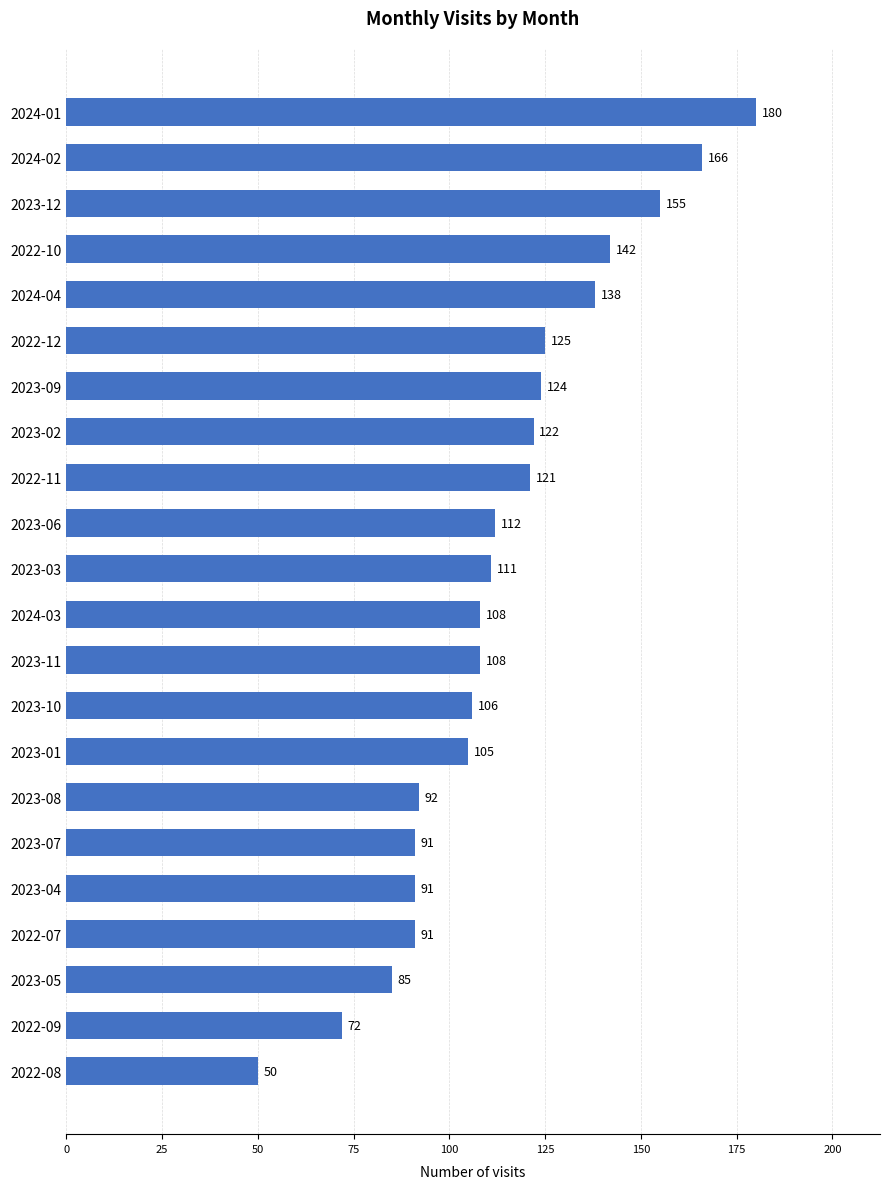

Reading top to bottom, transcribe all the data shown in this chart.

180	166	155	142	138	125	124	122	121	112	111	108	108	106	105	92	91	91	91	85	72	50